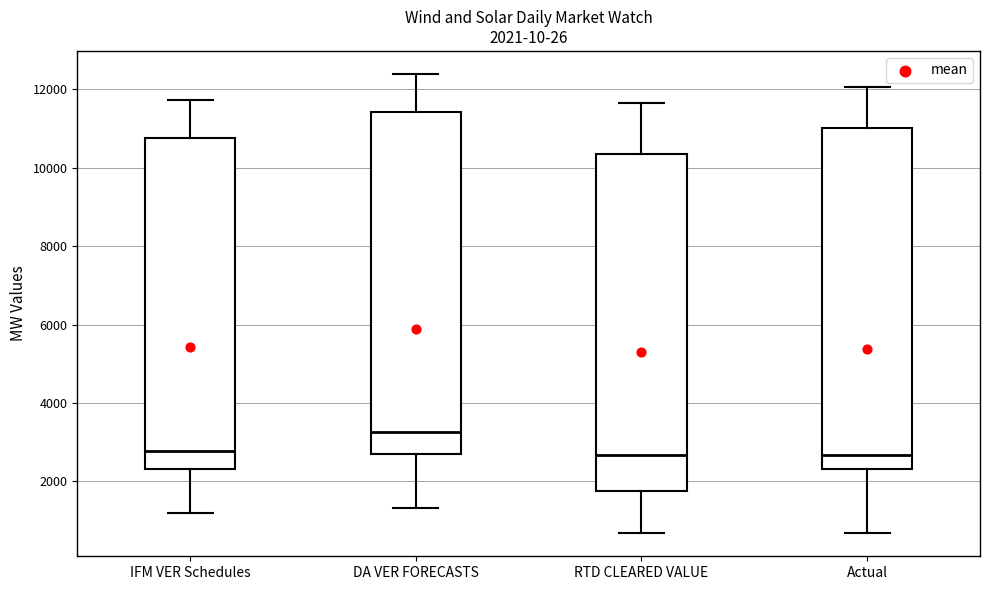

Which box has the highest median line?

DA VER FORECASTS